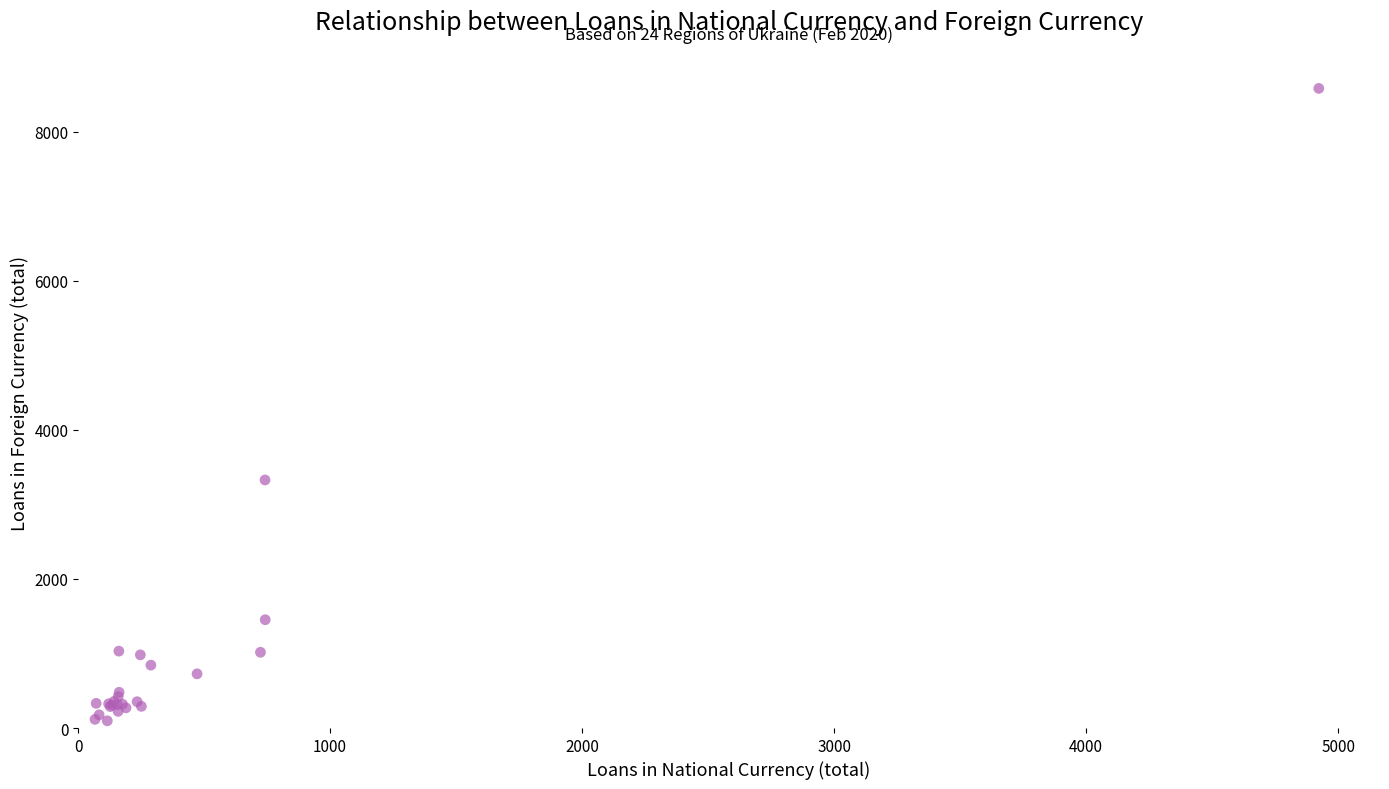

What Y value in the scatter plot is closest to 4338?

3327.6